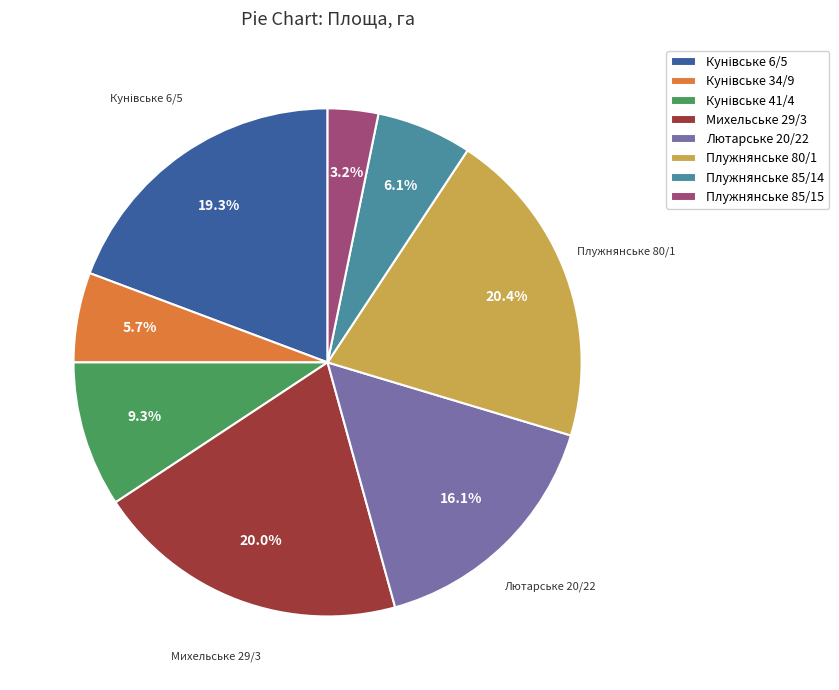

What percentage is NOT represented by Плужнянське 85/15?

96.8%